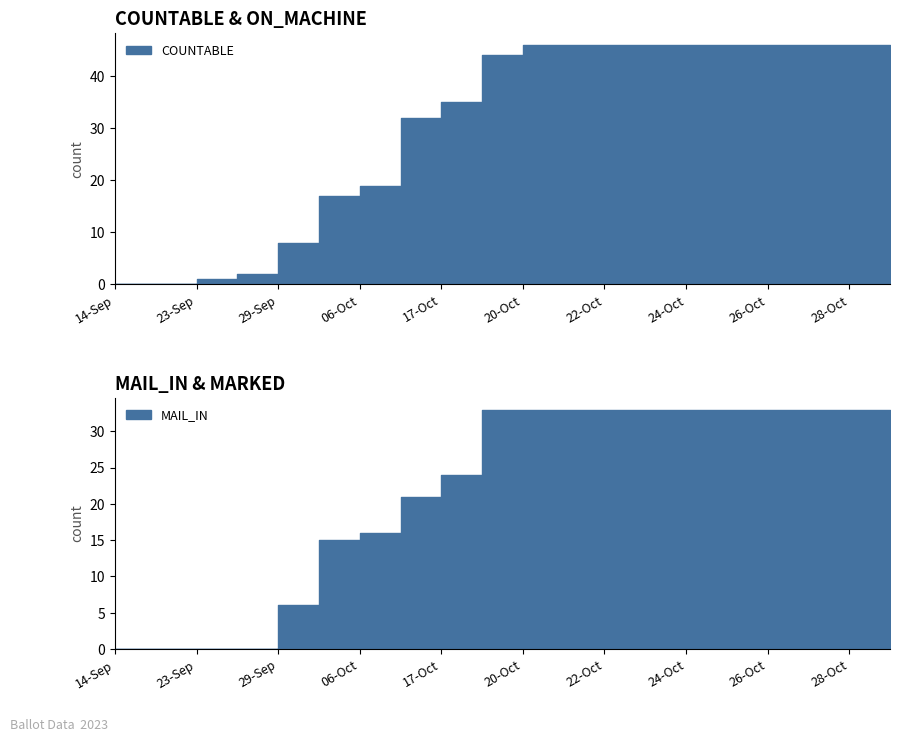

True or false: PRE_PROCESSED and MAIL_IN cross at least once.

False